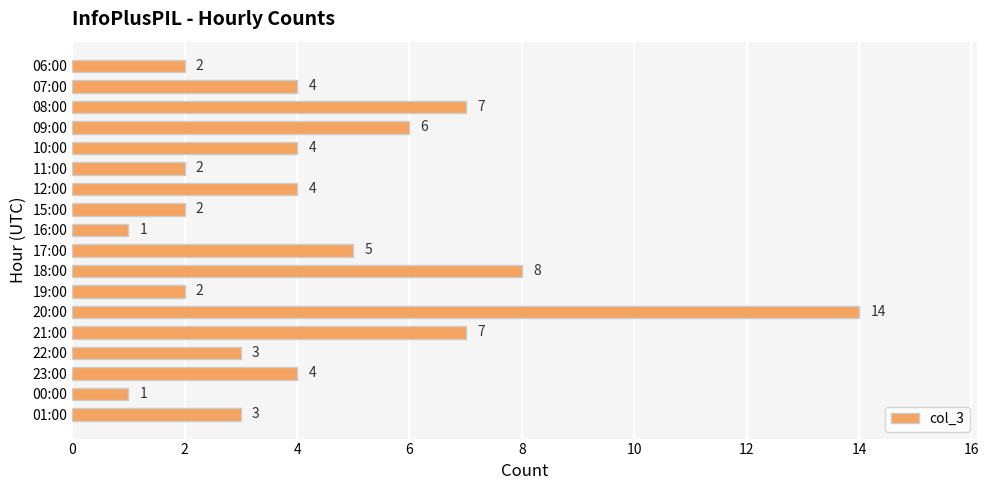

What is the label of the 2nd bar from the bottom?

00:00